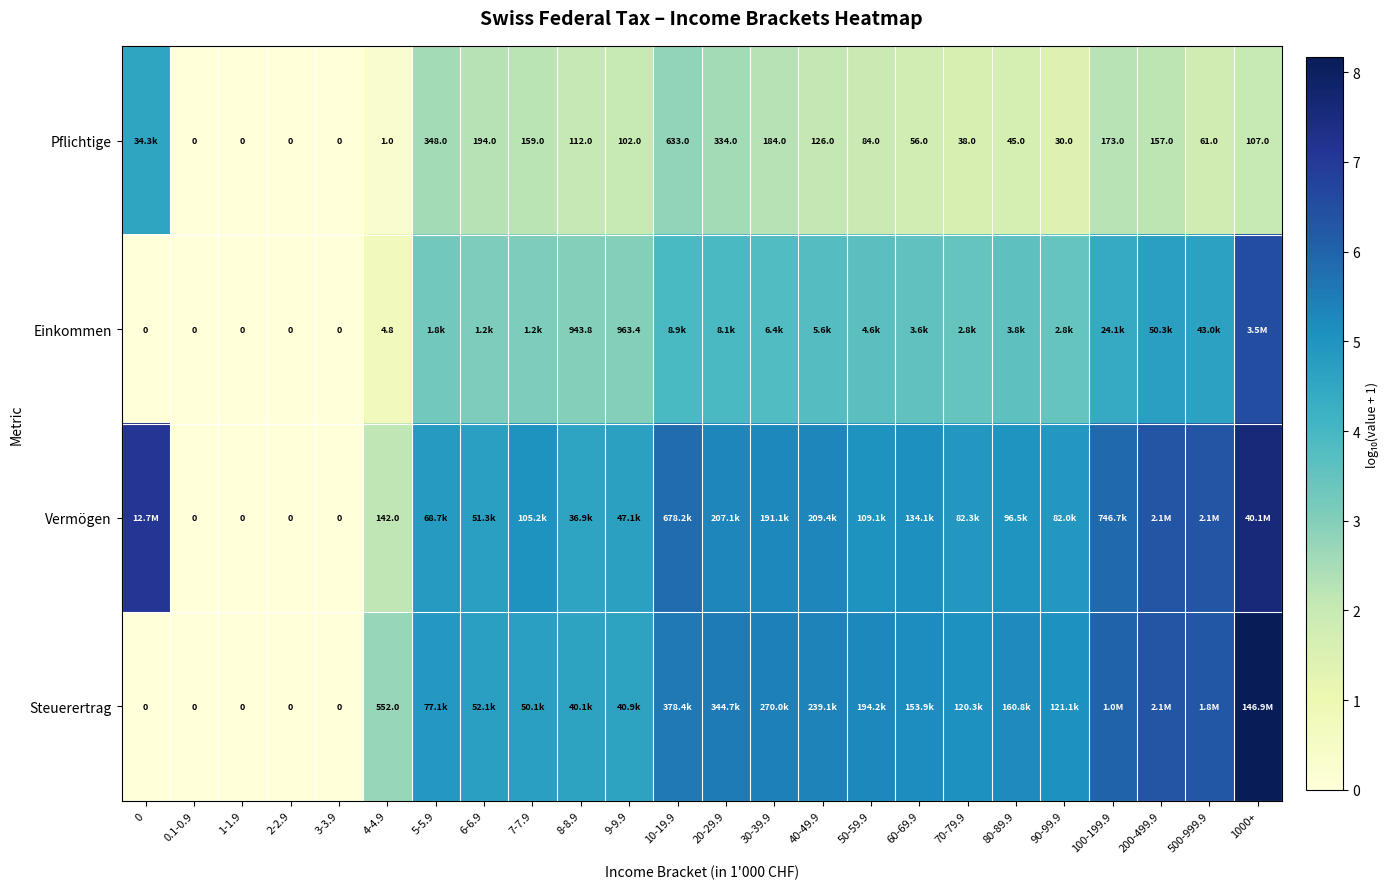

True or false: Steuerertrag has a value of 0.0 at 0.1-0.9.

True